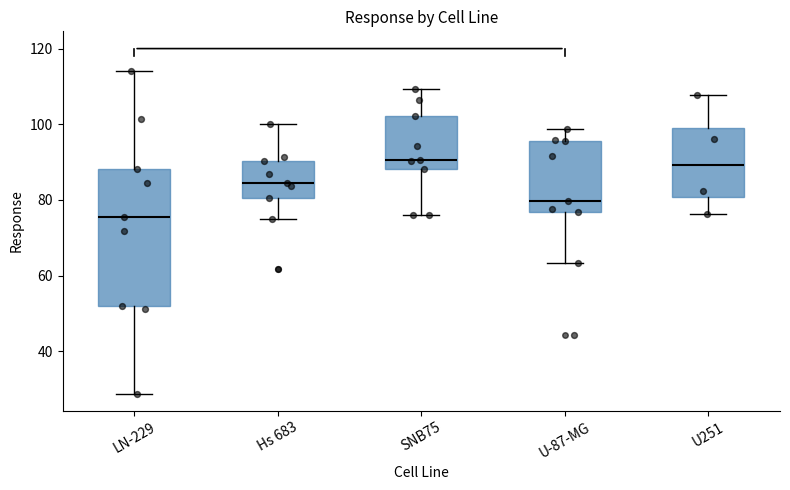

Reading left to right, read every box against the y-axis: the position of its median line, the range the box covers, and the ends of its whiskers. The values are not printed on the chart, so give them approximately, as read against the axis.

LN-229: median 76, box 52 to 88, whiskers 28 to 114
Hs 683: median 84, box 80 to 90, whiskers 74 to 100
SNB75: median 90, box 88 to 102, whiskers 76 to 110
U-87-MG: median 80, box 76 to 96, whiskers 64 to 98
U251: median 90, box 80 to 100, whiskers 76 to 108